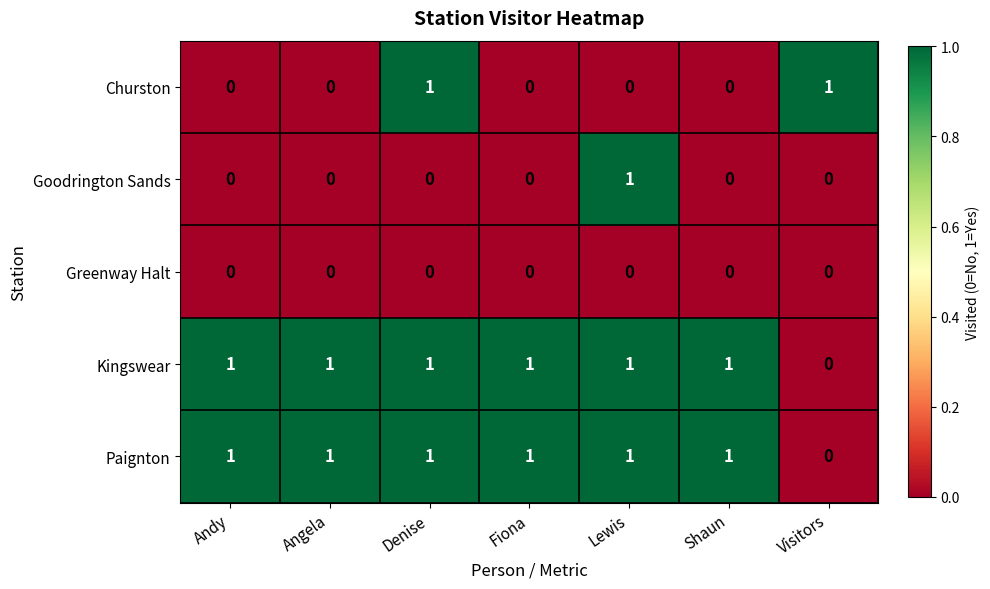

Which series changed the most between Andy and Denise?

Churston